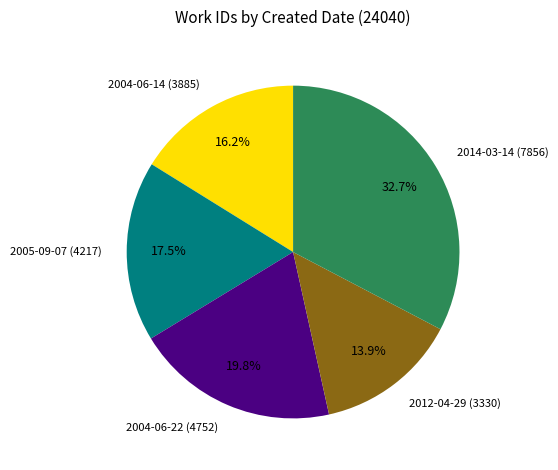

Which has a higher value, 2005-09-07 or 2004-06-22?

2004-06-22